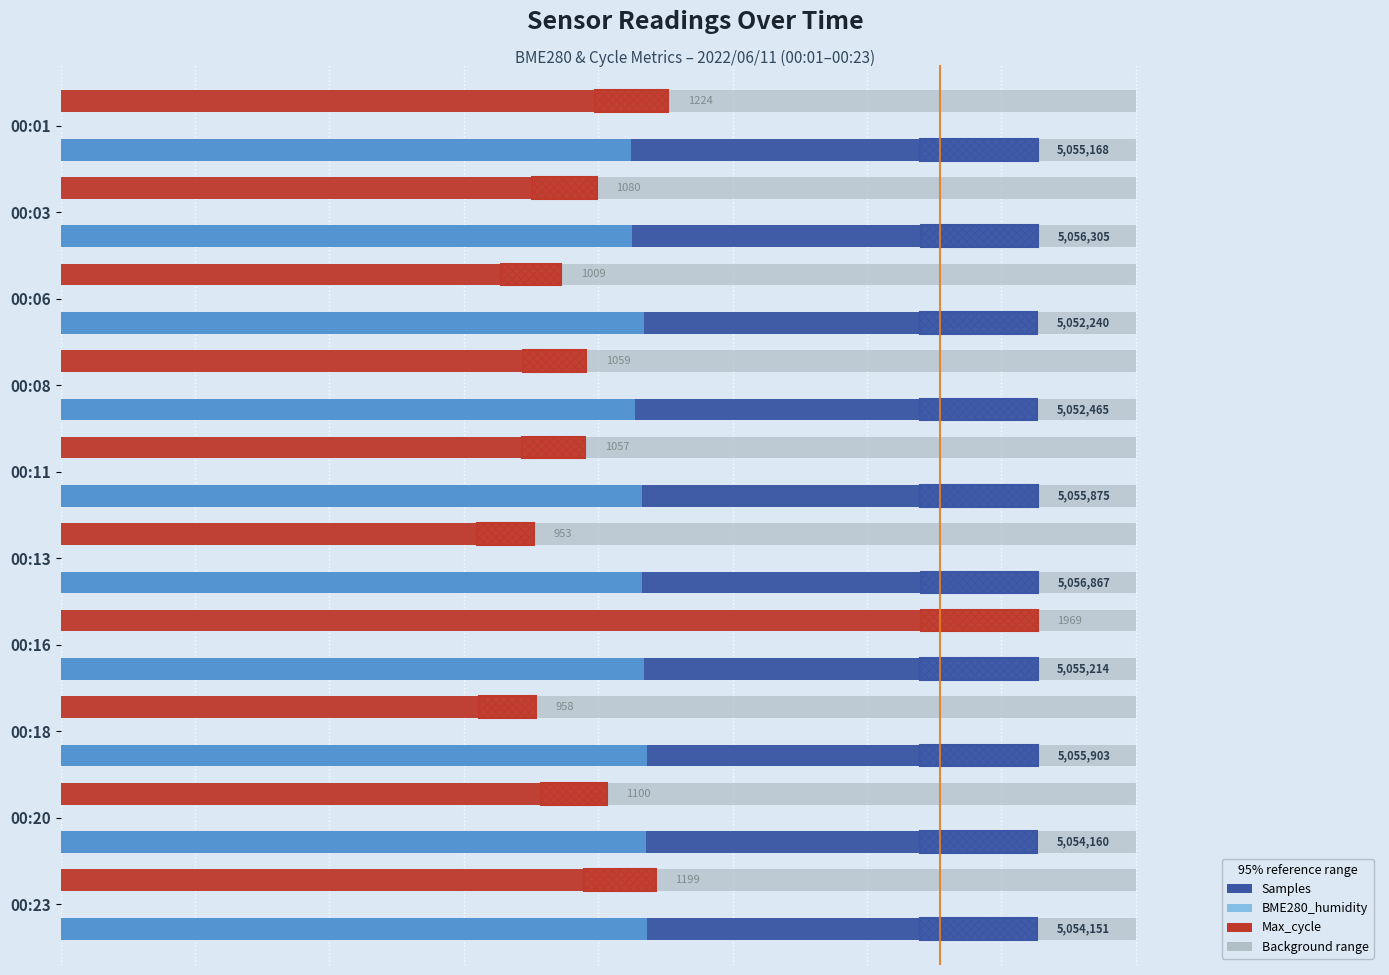

List the labels in order of BME280_humidity value, largest first.

00:23, 00:18, 00:20, 00:16, 00:06, 00:13, 00:11, 00:08, 00:03, 00:01